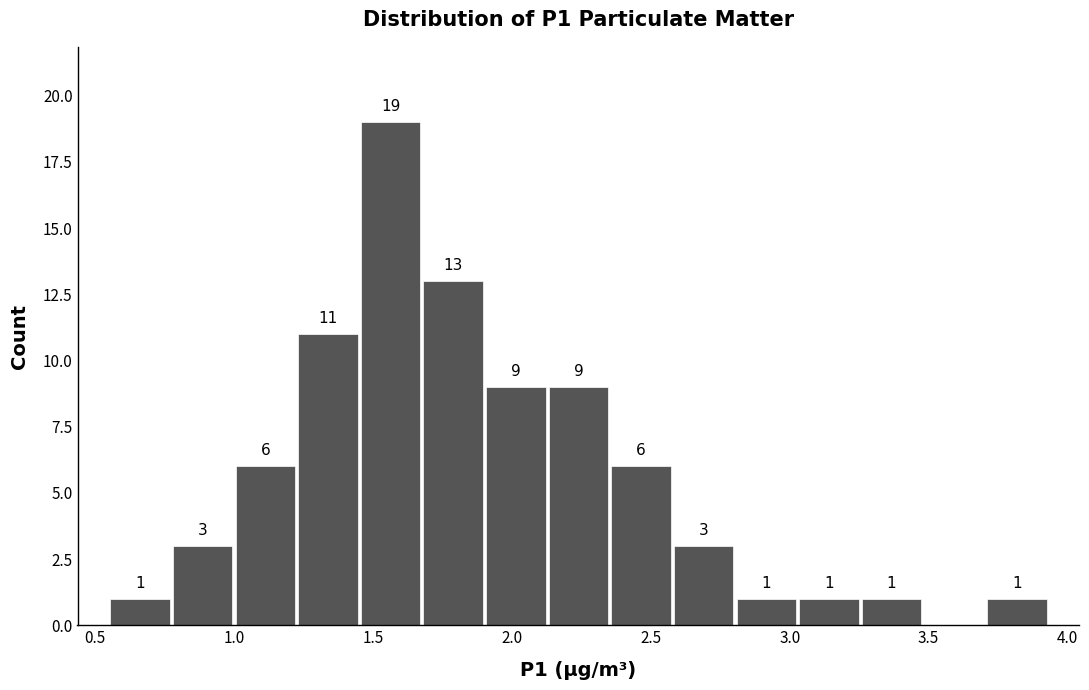

Over which range of the x-axis is the bar tallest?

1.45 to 1.70